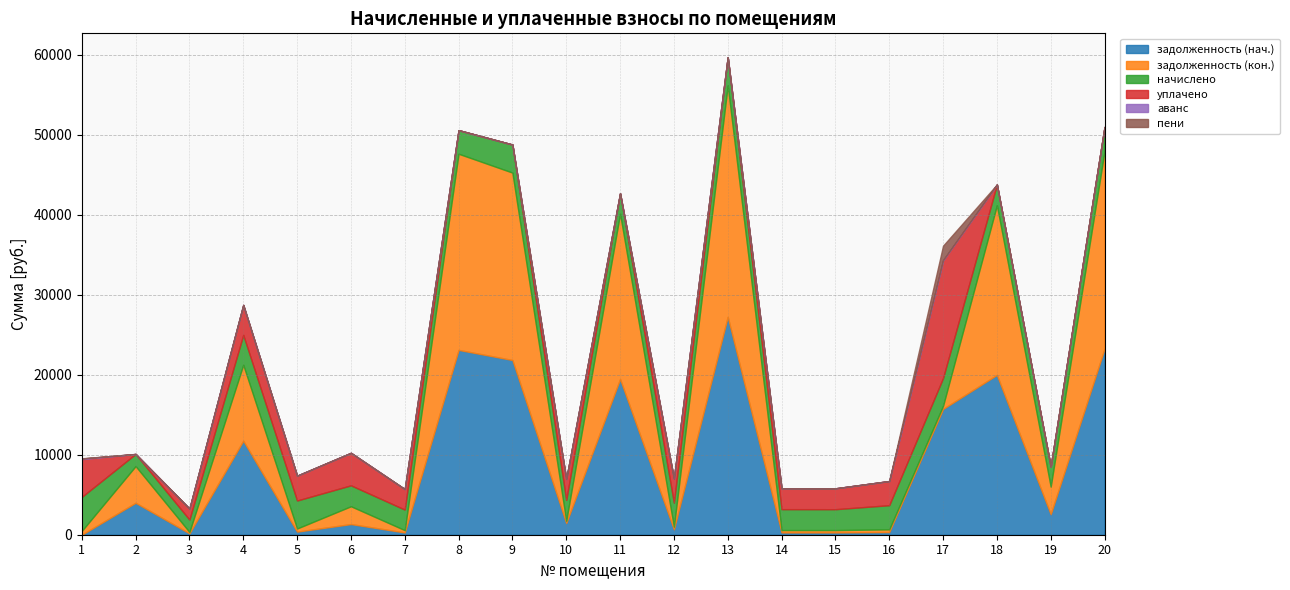

Reading right to left, extract all data points from this chart.

задолженность (нач.): 23249.7	2560.6	19970.4	15722.2	335.5	289.9	290.1	27229.0	668.3	19456.0	1457.1	21834.0	23095.5	285.1	1331.6	388.0	11747.3	171.0	3993.4	0.0
задолженность (кон.): 24688.8	3450.3	21206.6	386.6	335.5	289.9	289.7	28914.5	334.4	20669.4	289.6	23416.9	24510.8	286.6	2225.5	388.5	9491.6	172.2	4581.0	473.1
начислено: 3009.9	2509.0	2585.3	3472.6	3019.4	2609.2	2614.0	3525.0	3009.9	2537.6	2604.4	3505.9	2947.9	2566.3	2614.0	3496.4	3739.7	1550.2	1516.9	4250.1
уплачено: 0.0	0.0	0.0	14717.6	3019.4	2609.2	2614.1	0.0	3009.7	0.0	2604.4	0.0	0.0	2566.5	4063.6	3107.7	3738.5	1377.7	0.0	4718.2
аванс: 0.0	0.0	0.0	0.0	0.0	0.0	0.0	0.0	0.0	0.0	0.0	0.0	0.0	0.0	0.0	0.0	0.0	0.0	0.0	81.0
пени: 0.0	0.0	0.0	1819.1	0.0	0.0	0.0	0.0	0.2	0.0	24.7	0.0	0.0	3.8	0.0	0.0	0.0	0.0	0.0	25.0